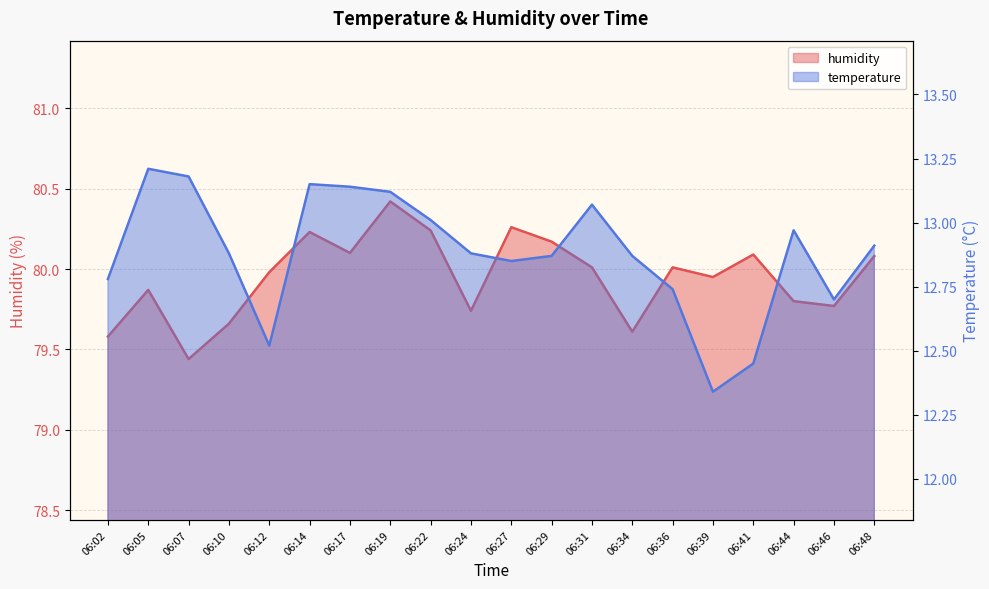

Rank the series at 06:12 from lowest to highest value.

temperature, humidity